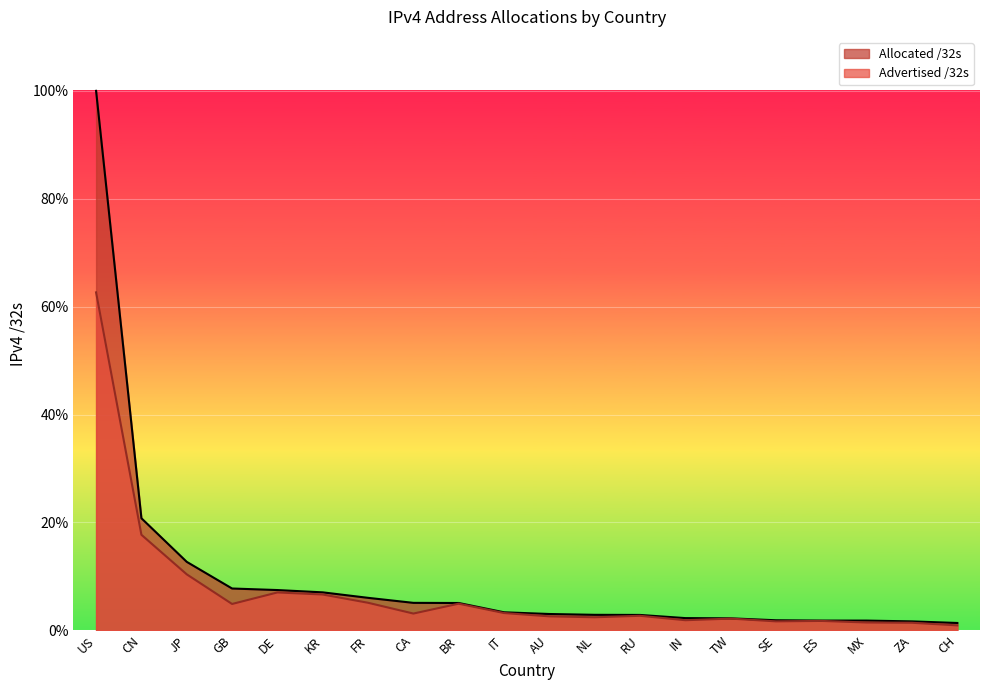

At which category is the sum across all series the highest?

US